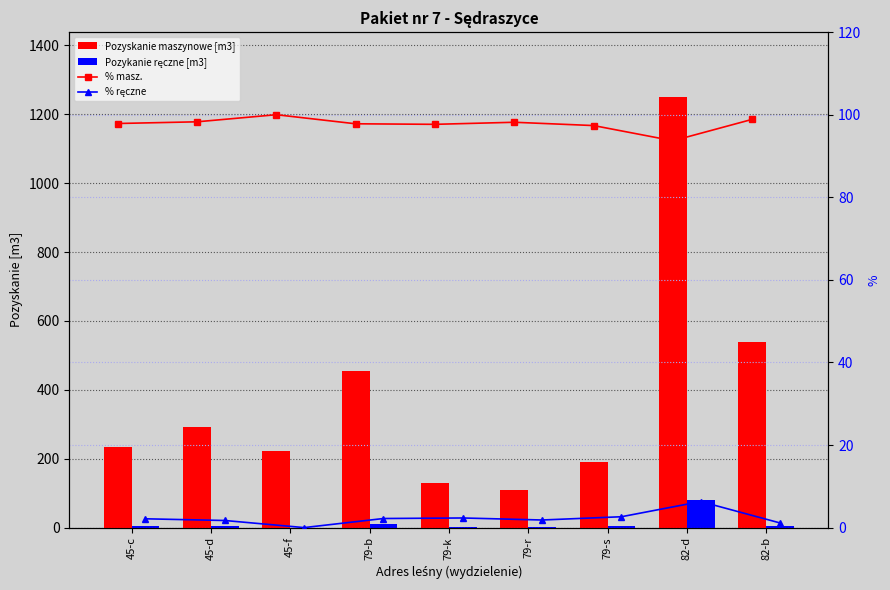

Are the bars horizontal?

No